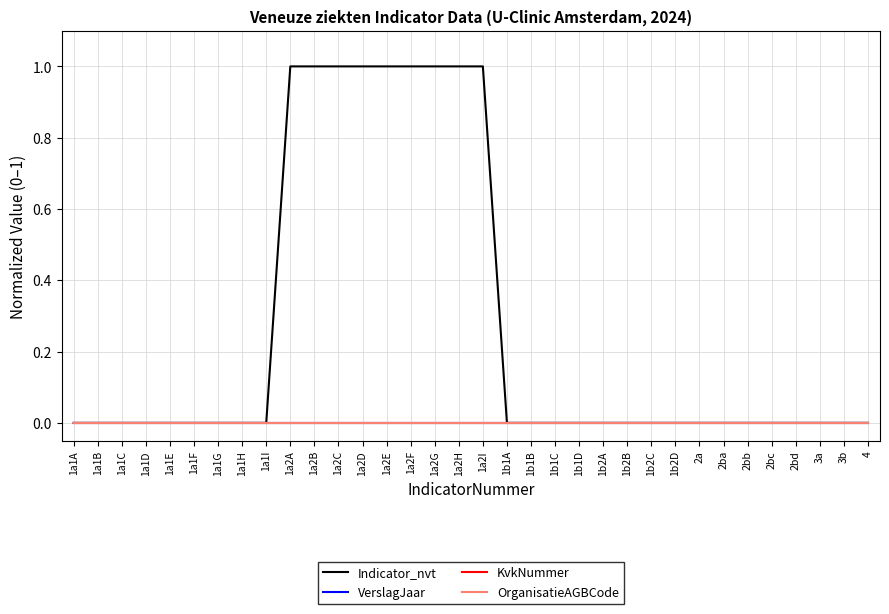

Which category has the highest value across all series?

1a2A